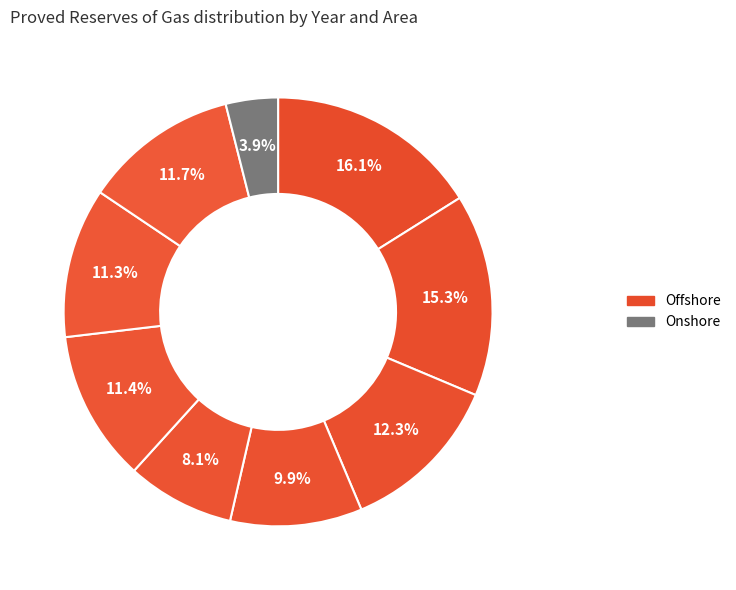

Count the number of slices in the pie.

9